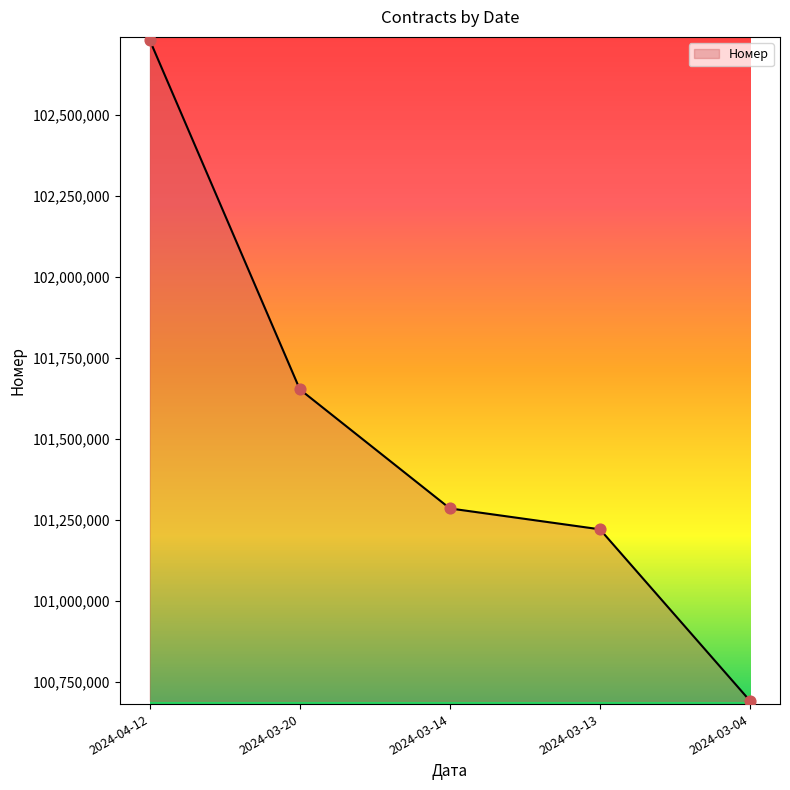

What is the ratio of the value at 2024-03-13 to the value at 2024-03-04?

1.0